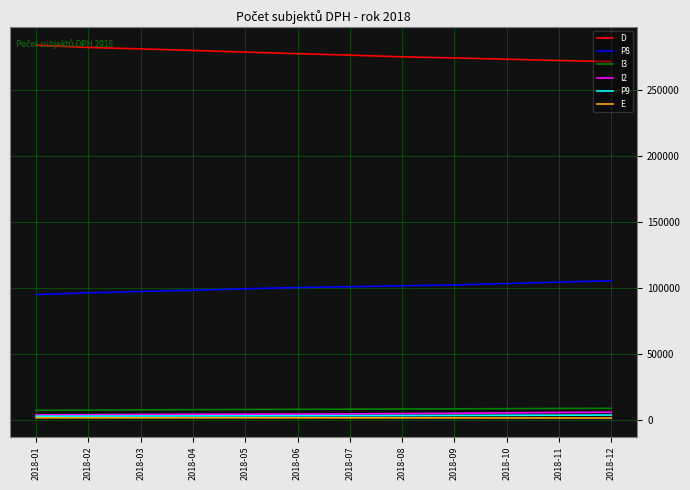

At how many categories does at least one series exceed 40072?

12